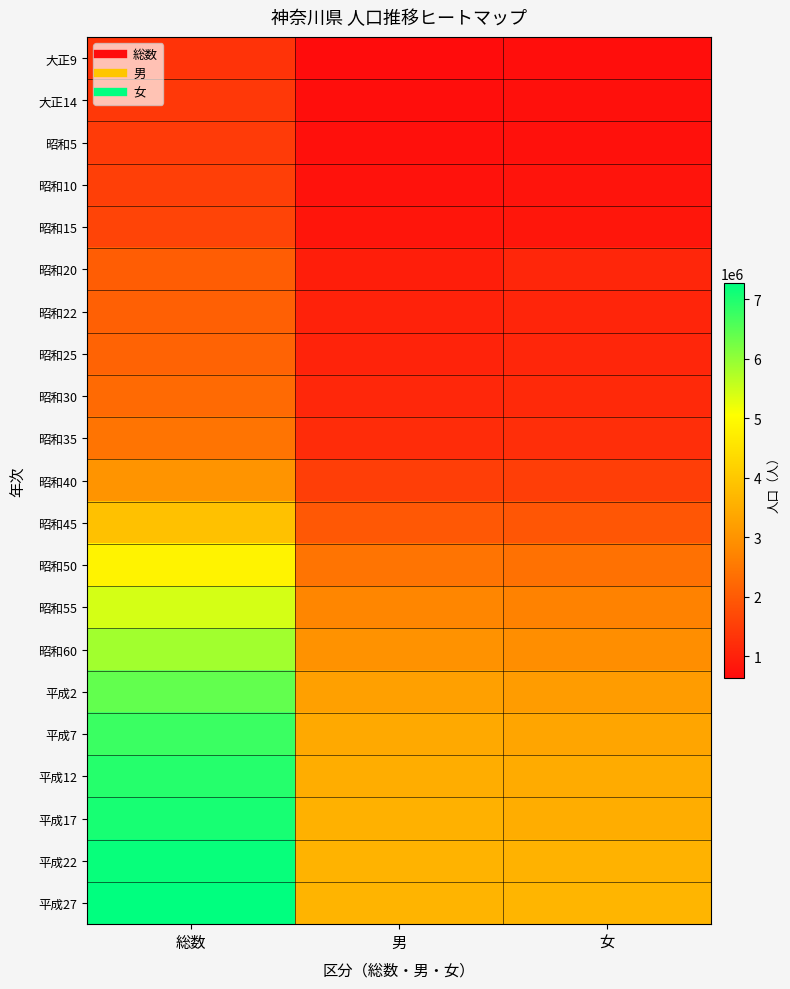

What is the total value across all series at 男?

41491430